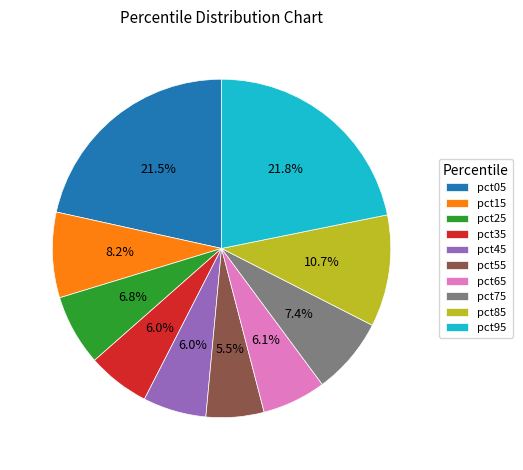

Does pct85 account for over 50% of the chart?

No